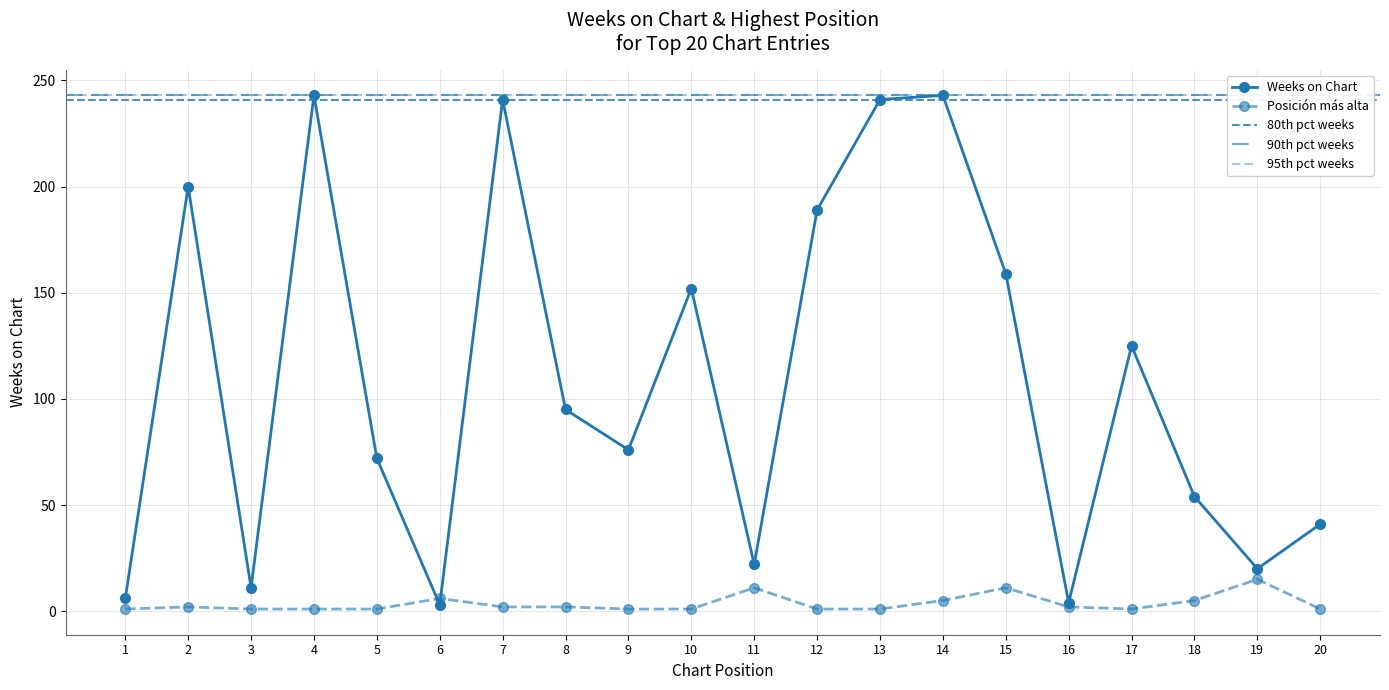

Does the chart display data point markers on the line(s)?

Yes